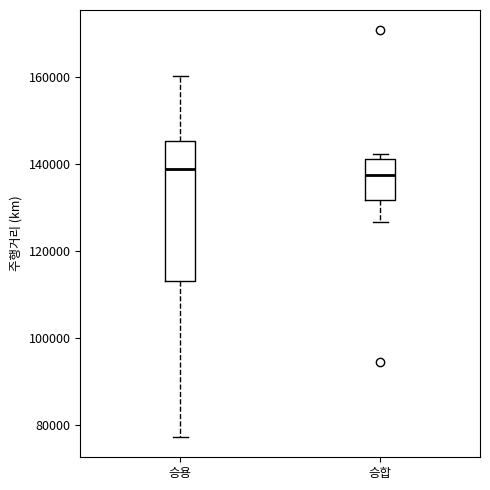

Where does the lower whisker of the box for 승합 end on the y-axis? The values are not printed on the chart, so give them approximately, as read against the axis.

126000